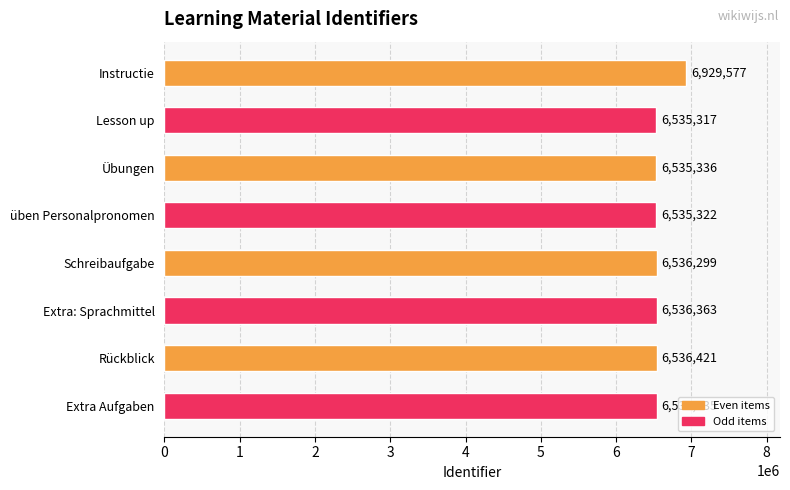

What is the change in value from Schreibaufgabe to Extra Aufgaben?

+136